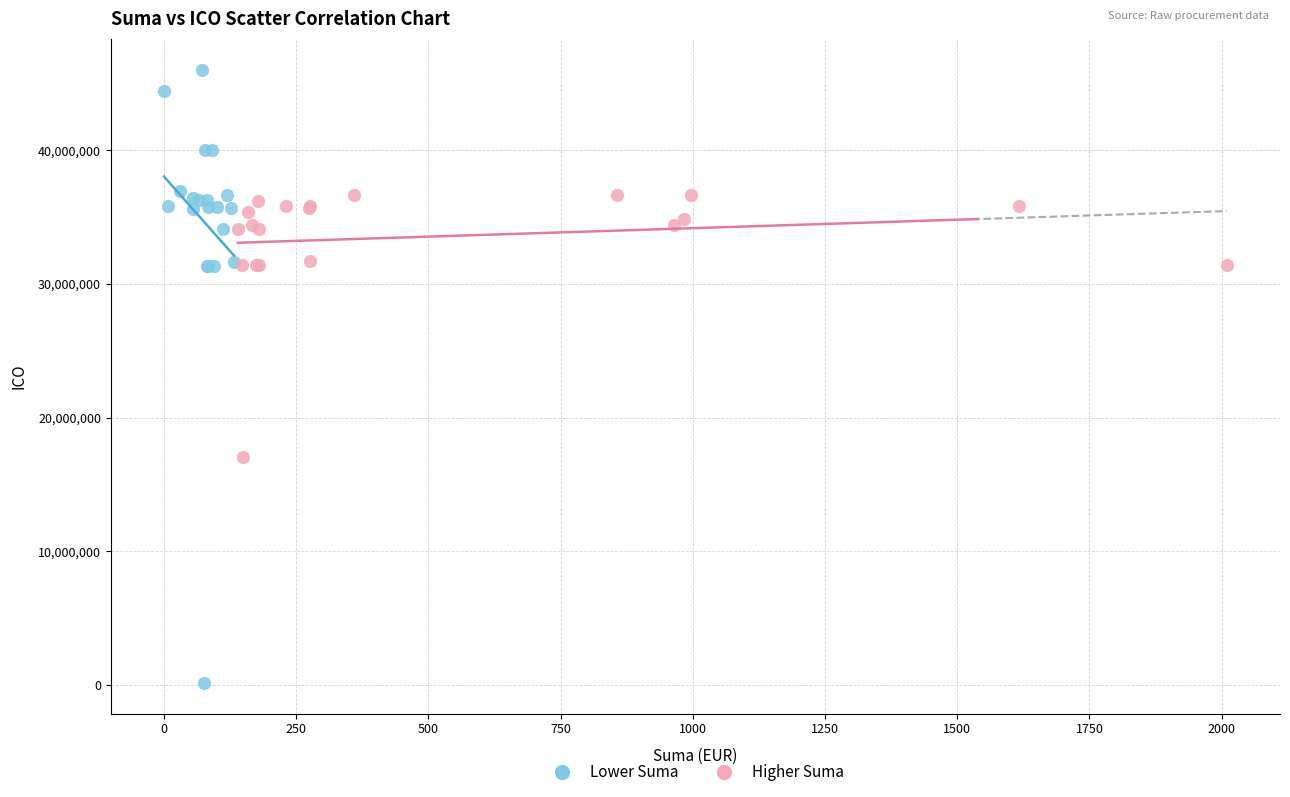

Which series reaches the minimum Y coordinate?

Lower Suma